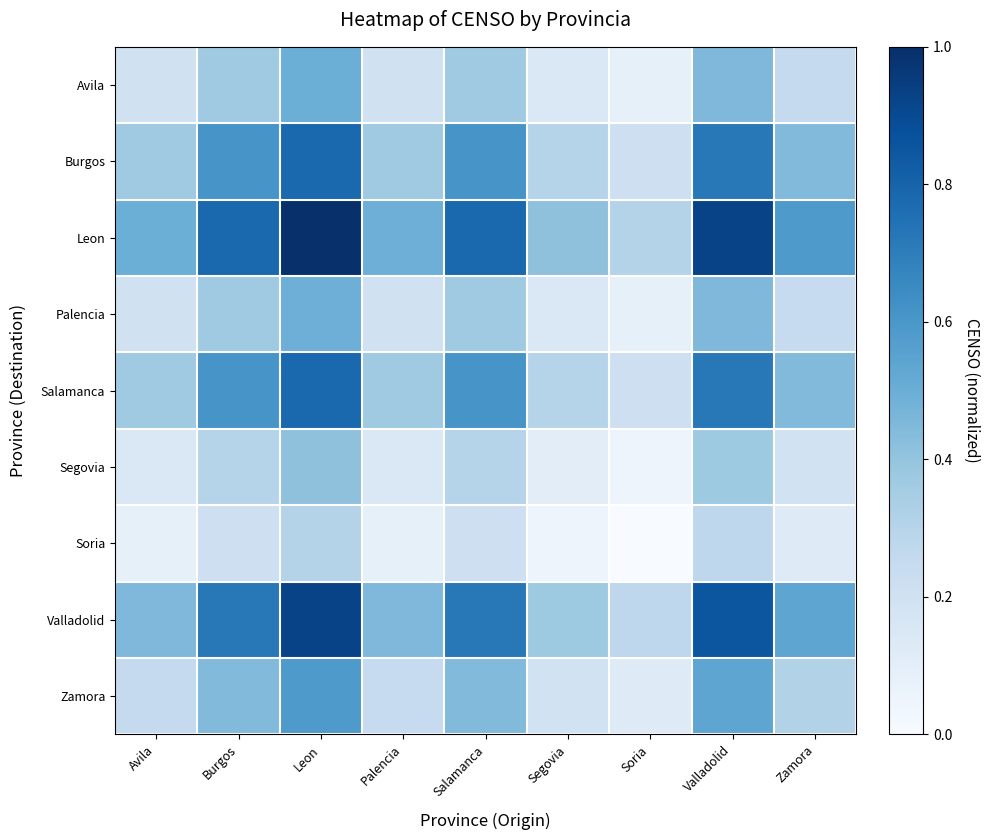

Which series changed the most between Soria and Zamora?

Leon